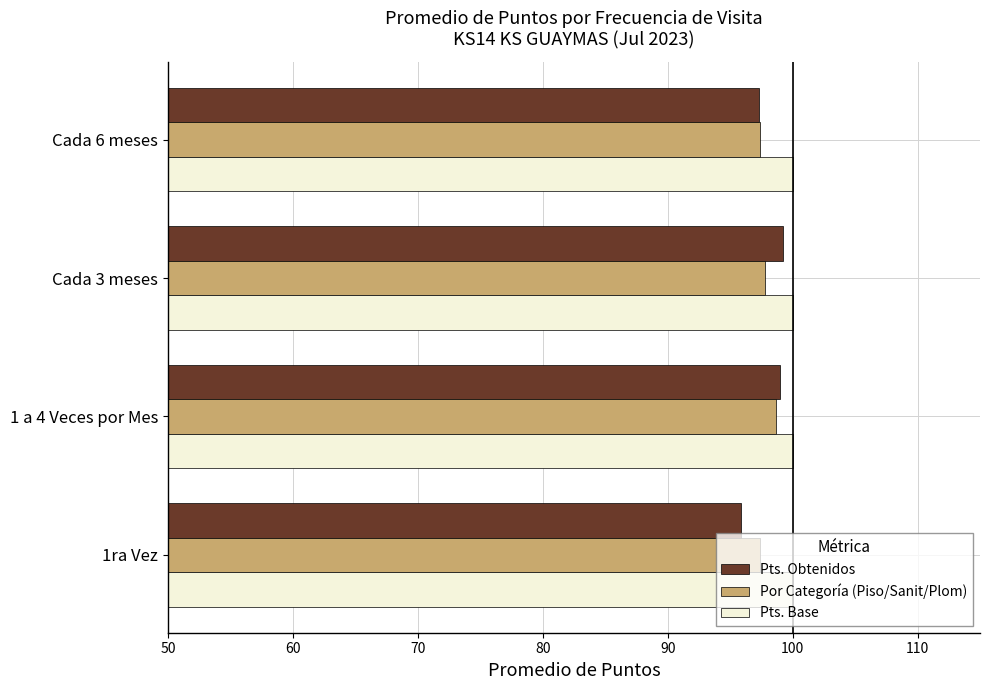

How many data points does each series have?

4